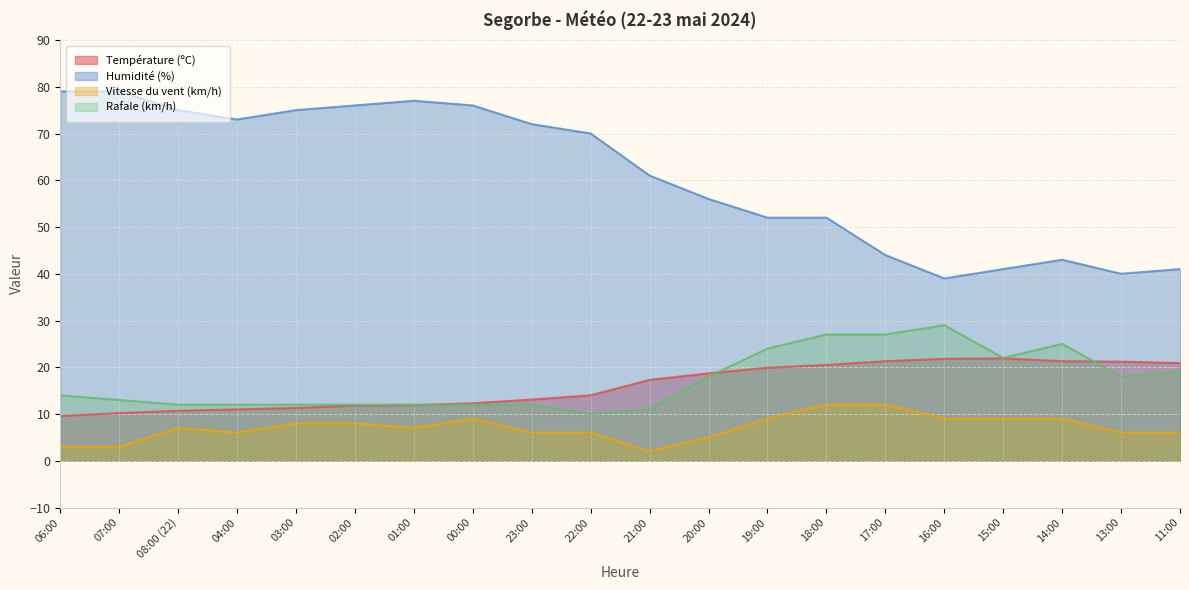

Does the chart have visible grid lines?

Yes